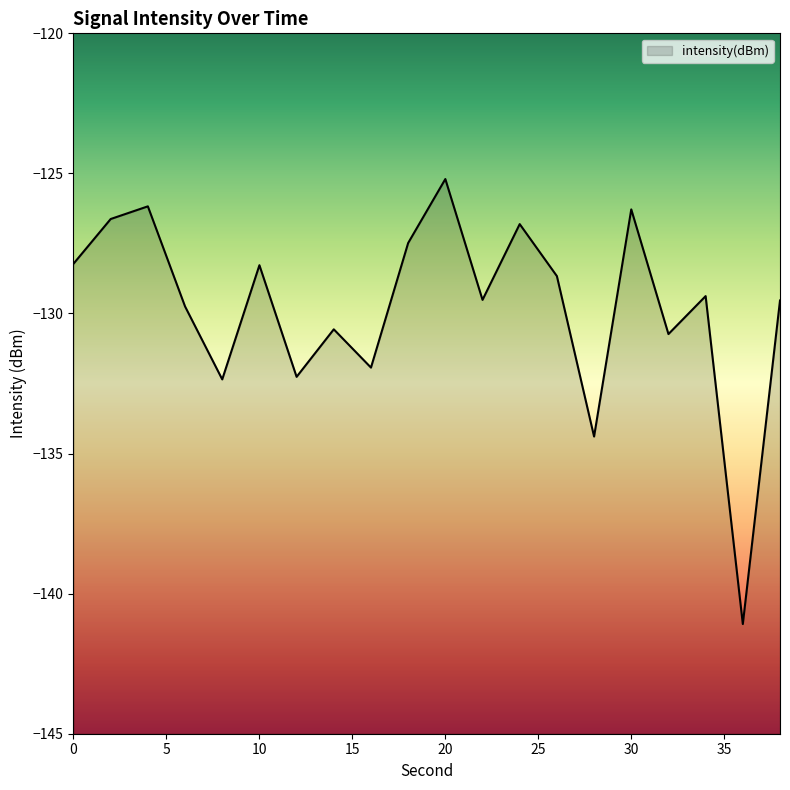

Rank the categories by value from highest to lowest.

20, 4, 30, 2, 24, 18, 0, 10, 26, 34, 22, 38, 6, 14, 32, 16, 12, 8, 28, 36